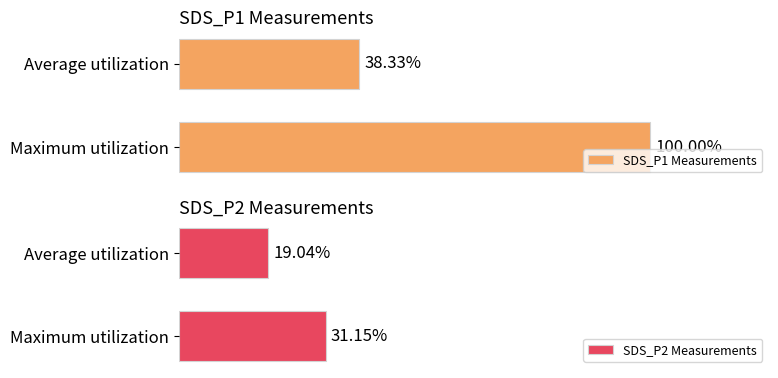

What are all the series names shown in the legend?

SDS_P1 Measurements, SDS_P2 Measurements